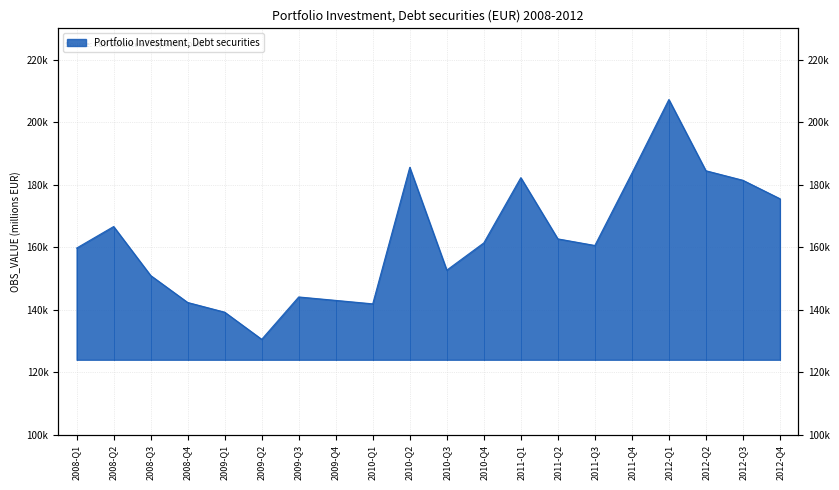

How many data points are less than 161411?

10